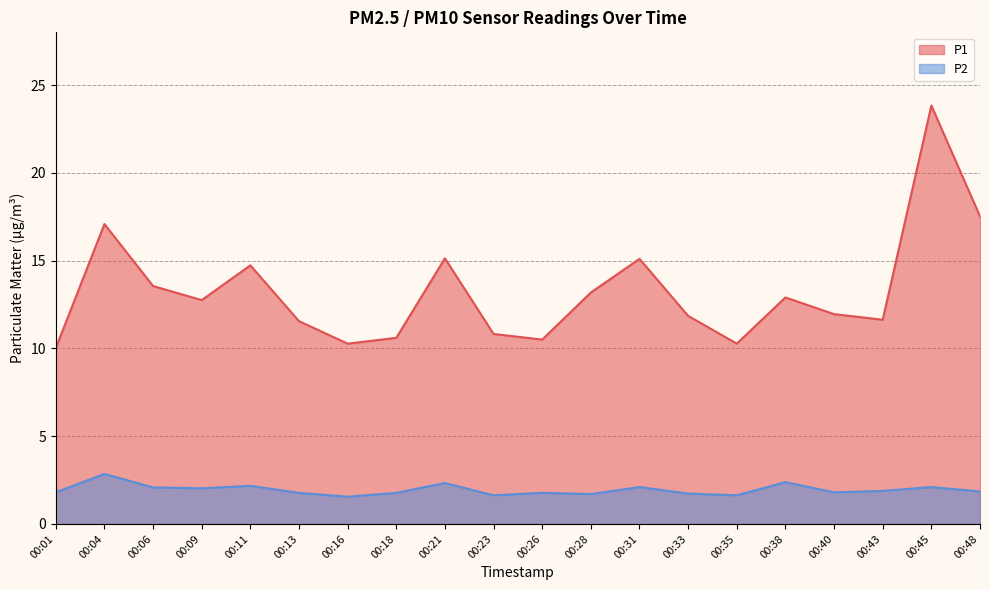

True or false: P1 and P2 cross at least once.

False